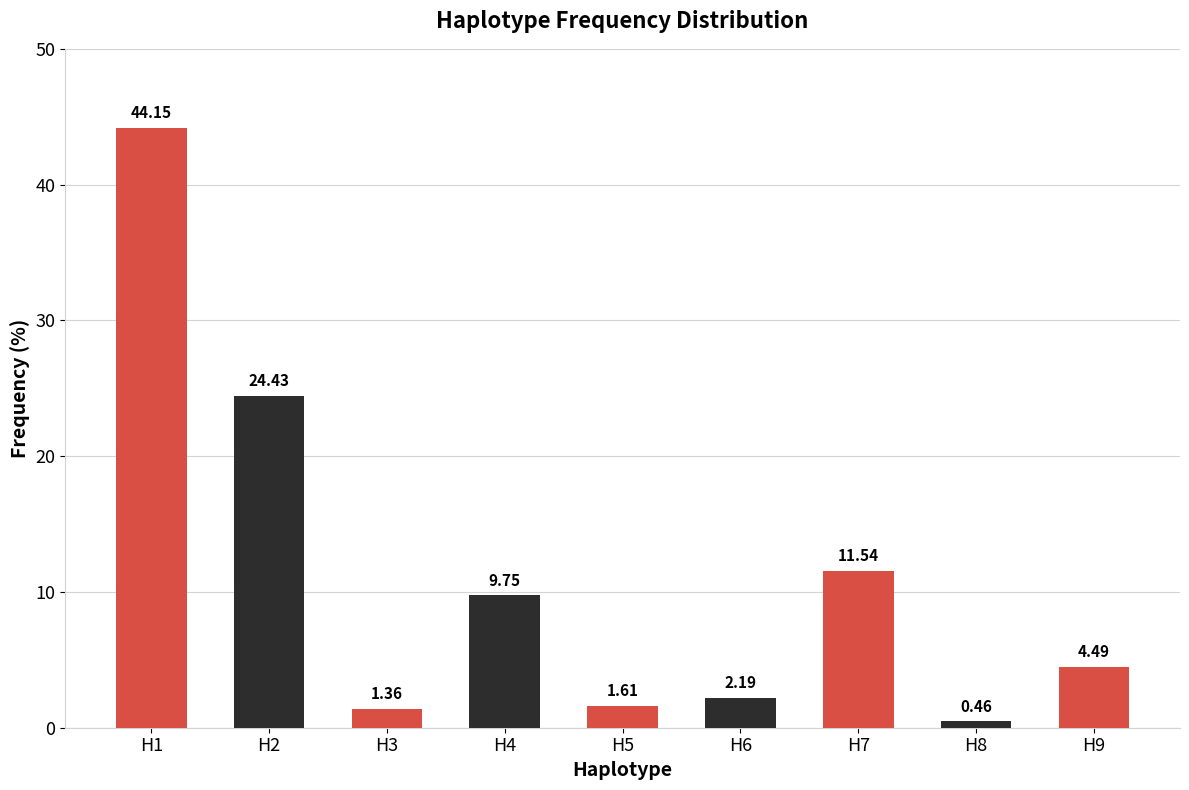

At which label is the value closest to 22?

H2